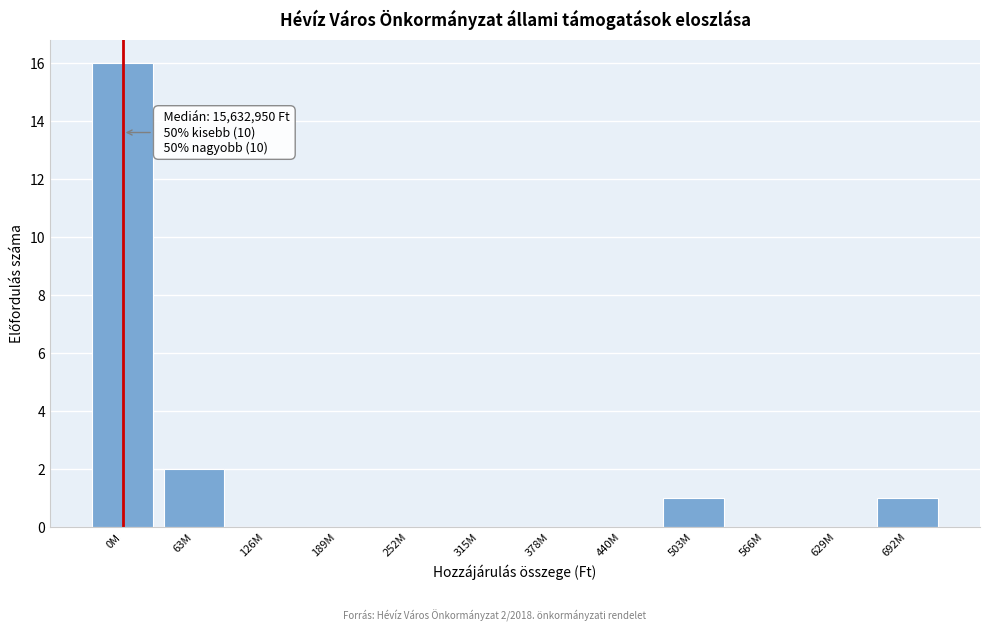

Reading left to right, what are all the values shown in this chart?

0M=16	63M=2	126M=0	189M=0	252M=0	315M=0	378M=0	440M=0	503M=1	566M=0	629M=0	692M=1